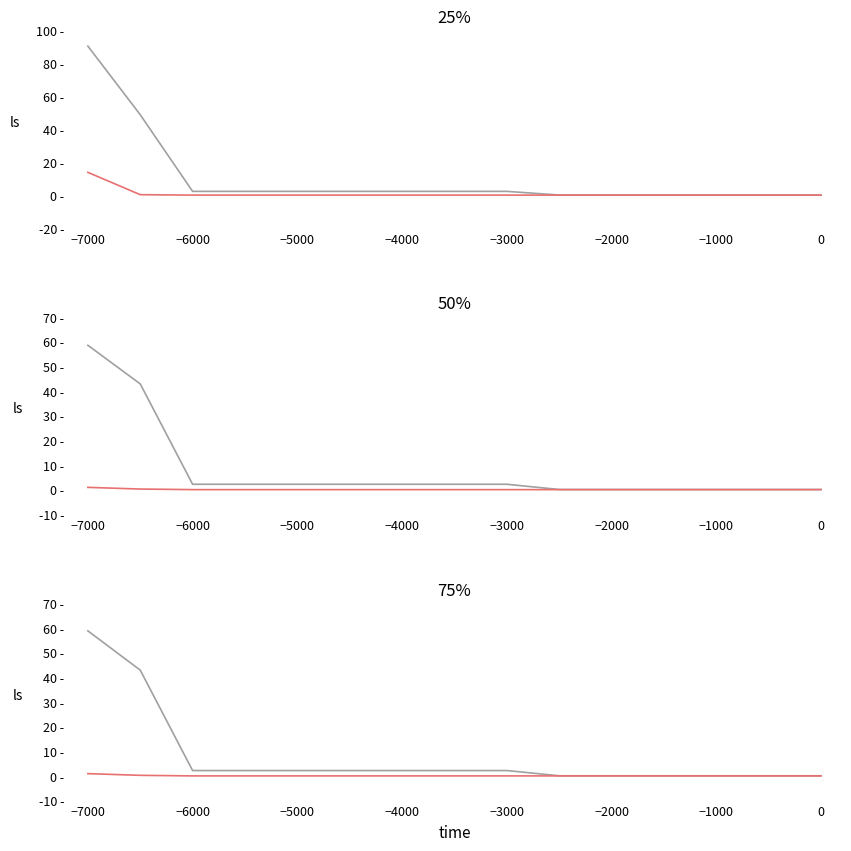

Between −3000 and −7000, which is larger?

−7000